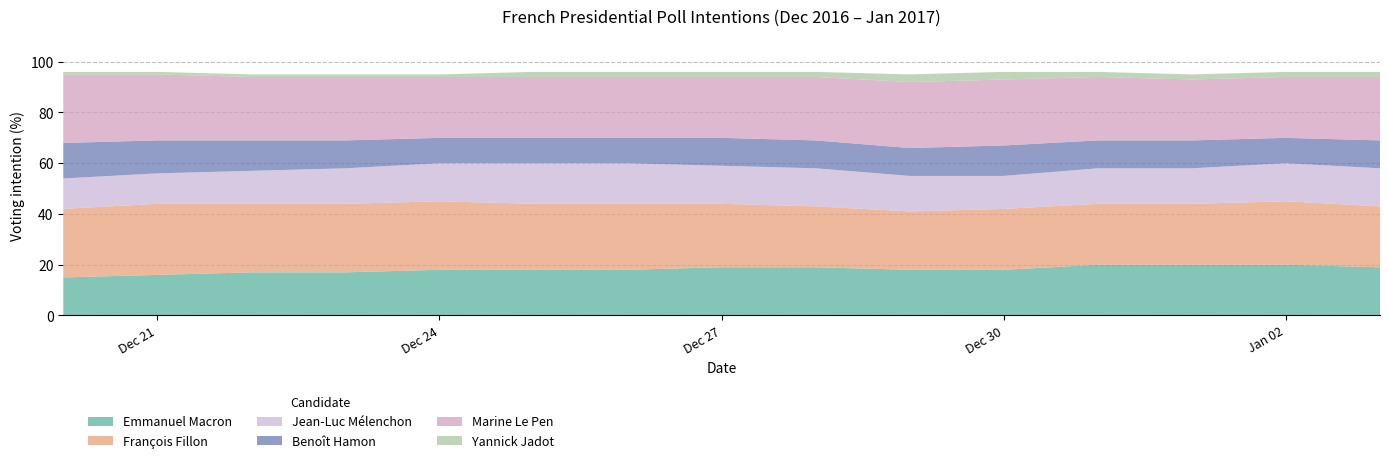

Reading left to right, what are all the values shown in this chart?

Emmanuel Macron: 15	16	17	17	18	18	18	19	19	18	18	20	20	20	19
François Fillon: 27	28	27	27	27	26	26	25	24	23	24	24	24	25	24
Jean-Luc Mélenchon: 12	12	13	14	15	16	16	15	15	14	13	14	14	15	15
Benoît Hamon: 14	13	12	11	10	10	10	11	11	11	12	11	11	10	11
Marine Le Pen: 27	26	25	25	24	24	24	24	25	26	26	25	24	24	25
Yannick Jadot: 1	1	1	1	1	2	2	2	2	3	3	2	2	2	2